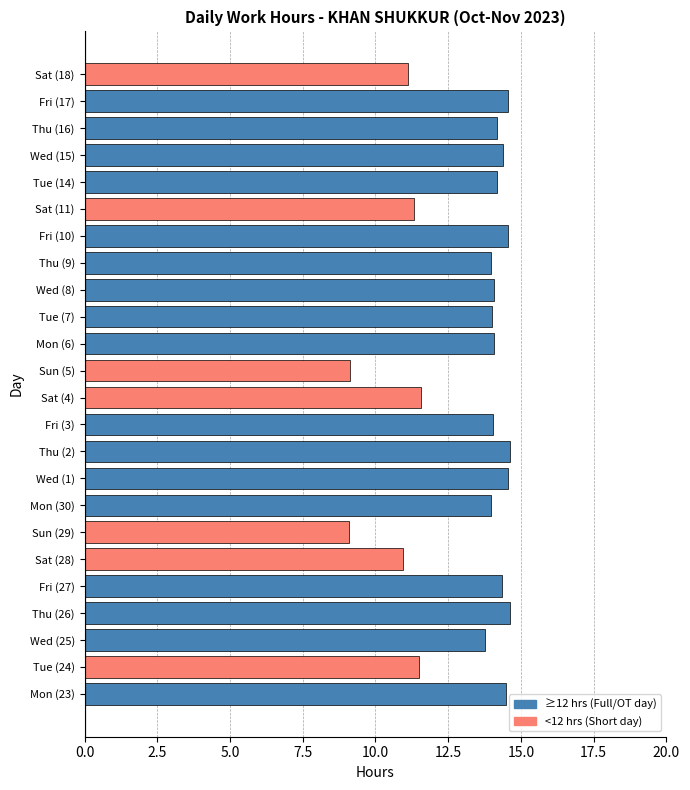

Which has a higher value, Wed (1) or Wed (8)?

Wed (1)